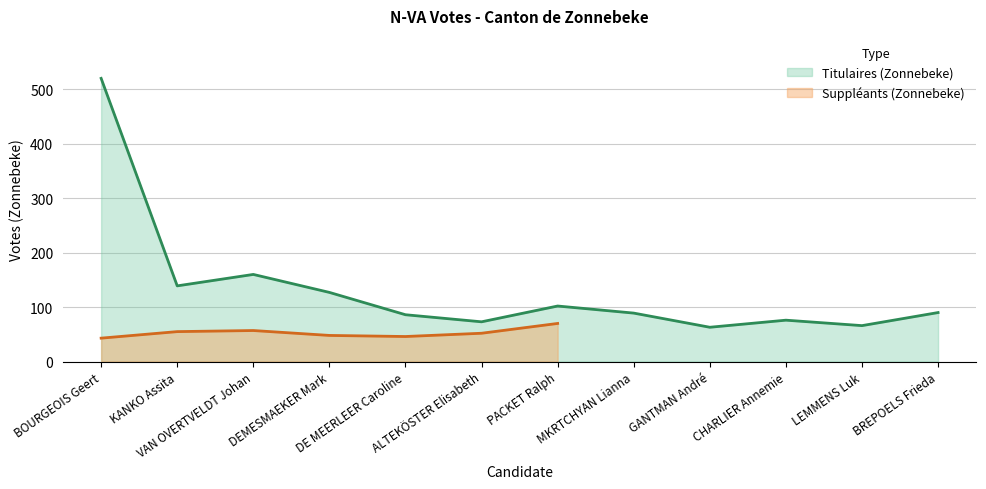

List the labels in order of value, largest first.

BOURGEOIS Geert, VAN OVERTVELDT Johan, KANKO Assita, DEMESMAEKER Mark, PACKET Ralph, BREPOELS Frieda, MKRTCHYAN Lianna, DE MEERLEER Caroline, CHARLIER Annemie, ALTEKÖSTER Elisabeth, LEMMENS Luk, GANTMAN André